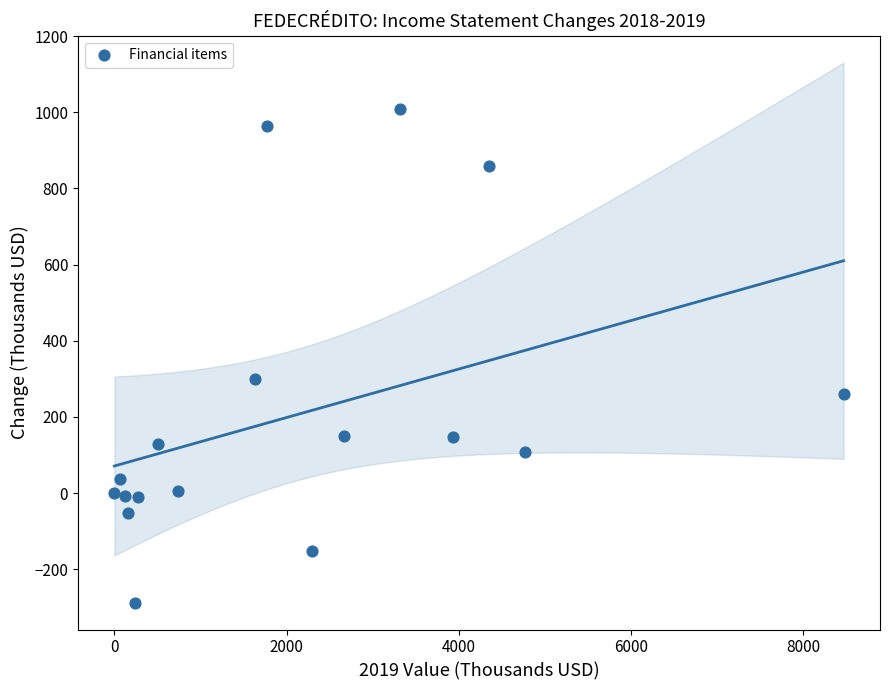

What Y value in the scatter plot is closest to 360?

299.9